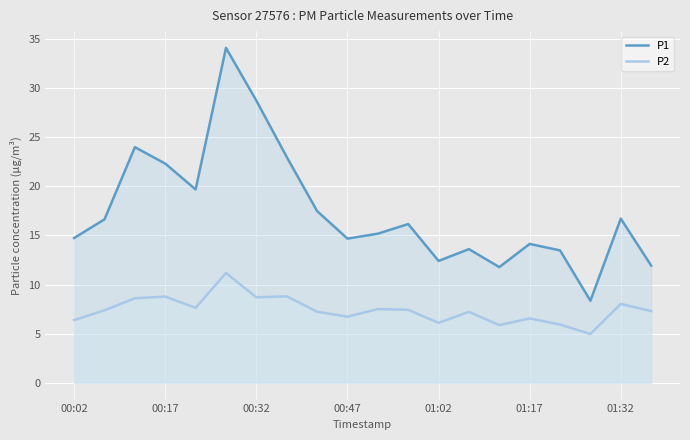

Rank the series by their maximum value, from highest to lowest.

P1, P2